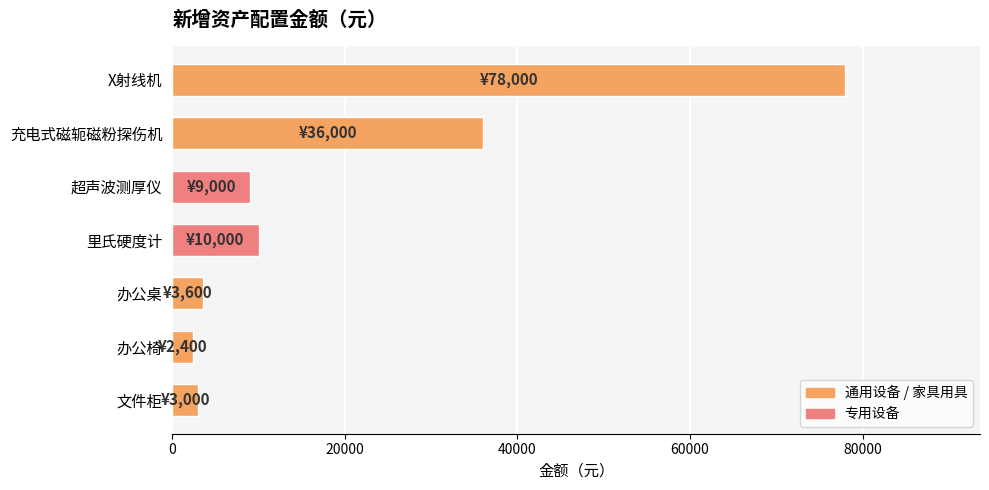

At which label is the value closest to 40200?

充电式磁轭磁粉探伤机